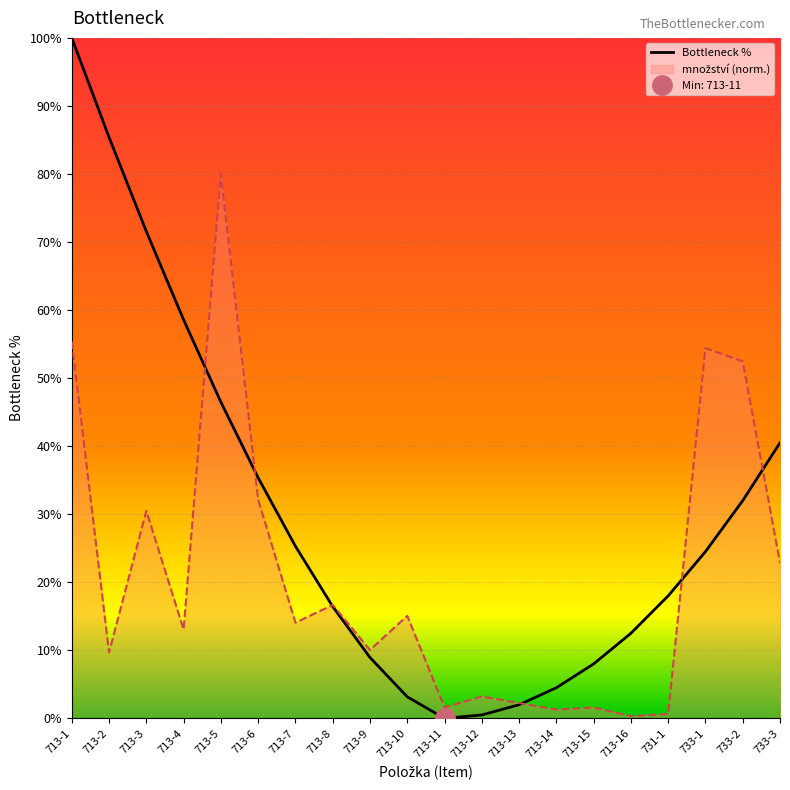

List the labels in order of value, largest first.

713-5, 713-1, 733-1, 733-2, 713-6, 713-3, 733-3, 713-8, 713-10, 713-7, 713-4, 713-9, 713-2, 713-12, 713-13, 713-11, 713-15, 713-14, 731-1, 713-16